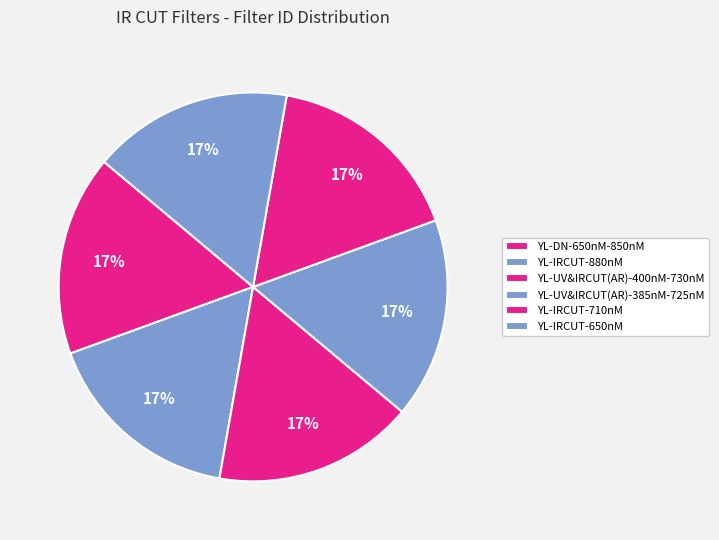

How many segments does this pie chart have?

6